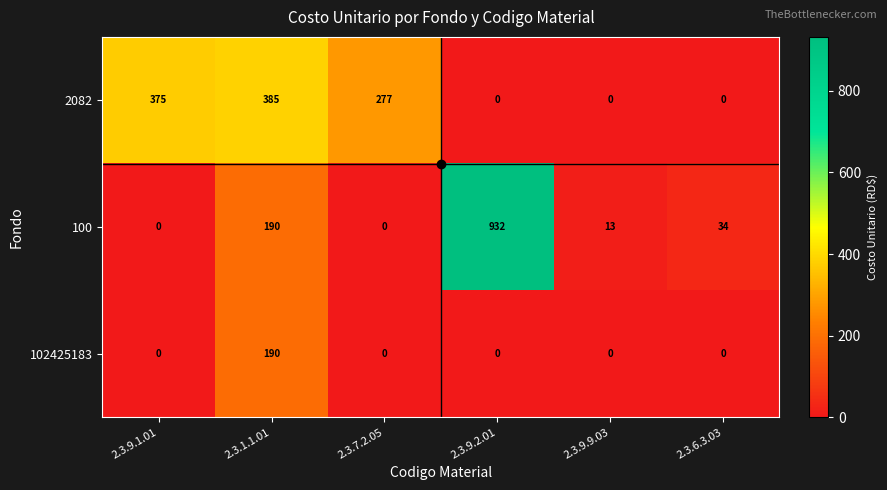

Count the number of data series in this chart.

3